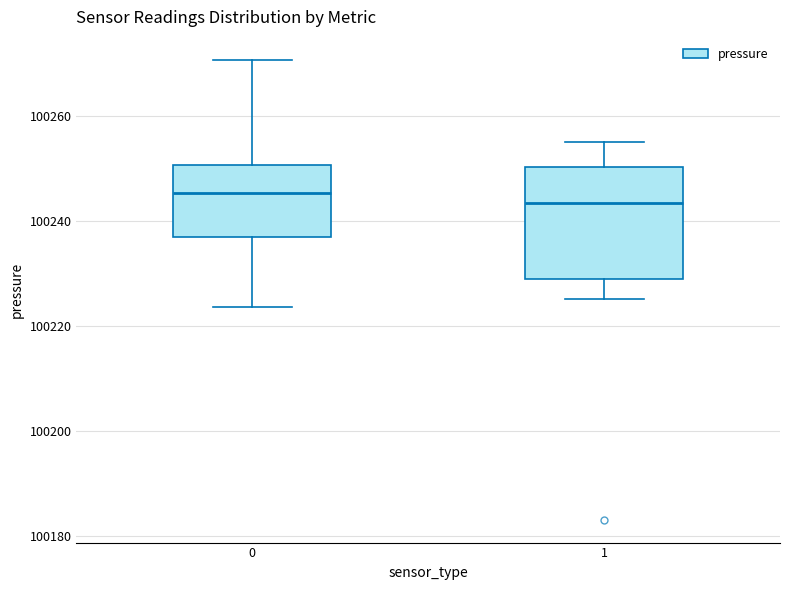

Which box is the tallest, from its lower edge to its upper edge?

1